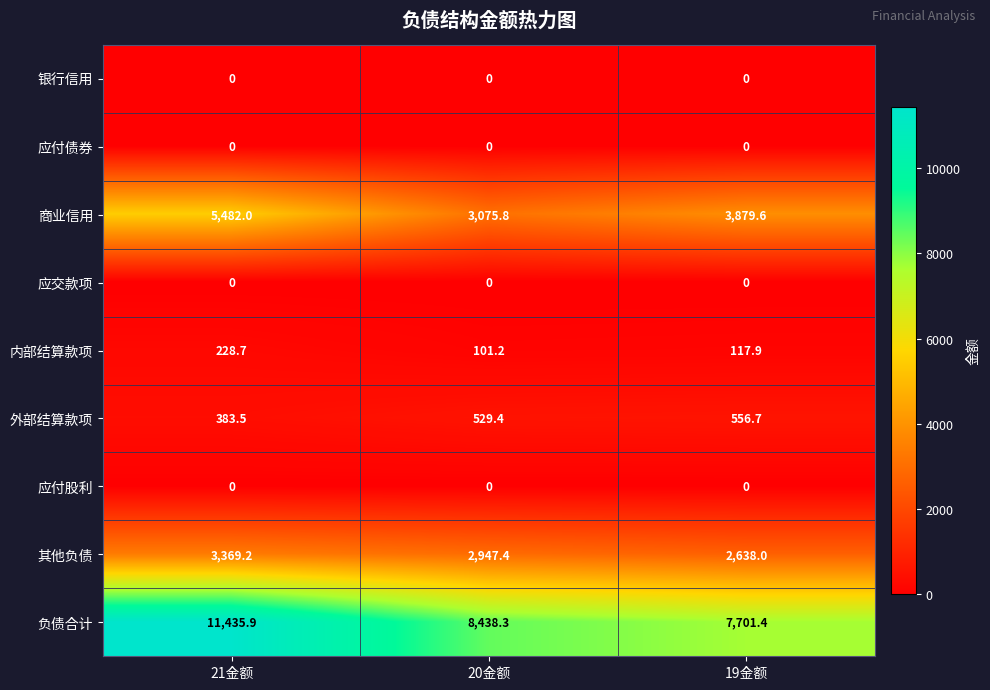

True or false: 负债合计 has a value of 8438.3 at 20金额.

True